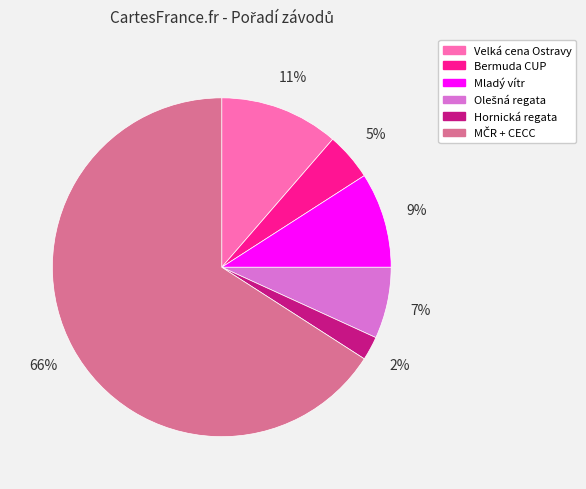

The Velká cena Ostravy slice represents 1% of the pie. True or false?

False